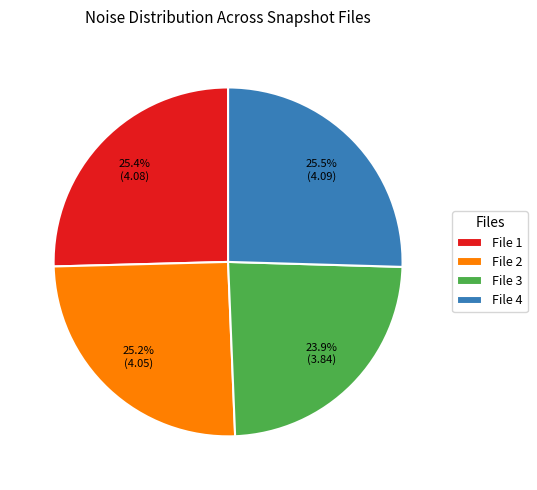

What is the ratio of the value at File 1 to the value at File 2?

1.0